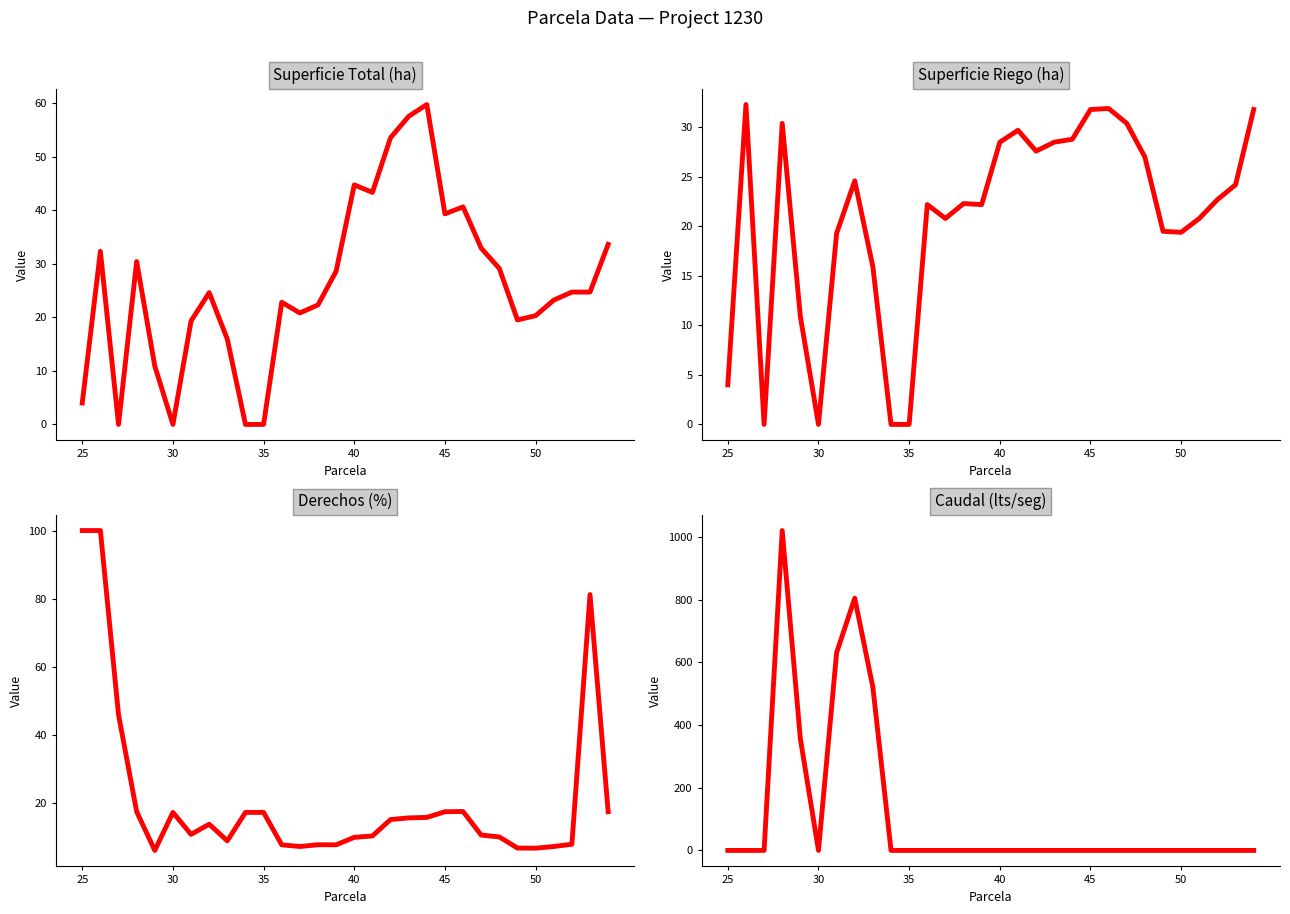

What is the sum of the Superficie Riego values at 29 and 41?

40.6